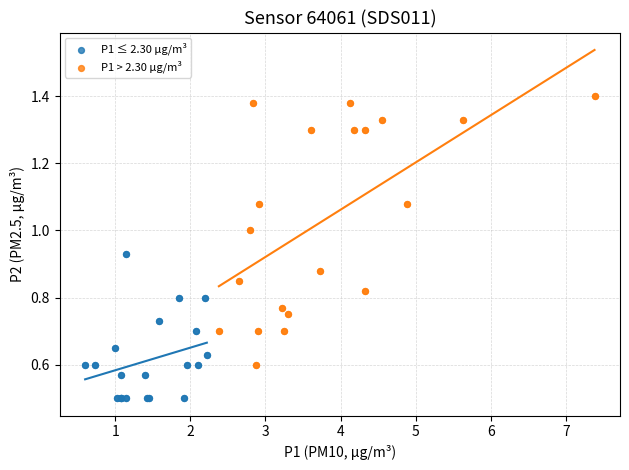

Which series contains the lowest Y value?

P1 ≤ 2.30 µg/m³